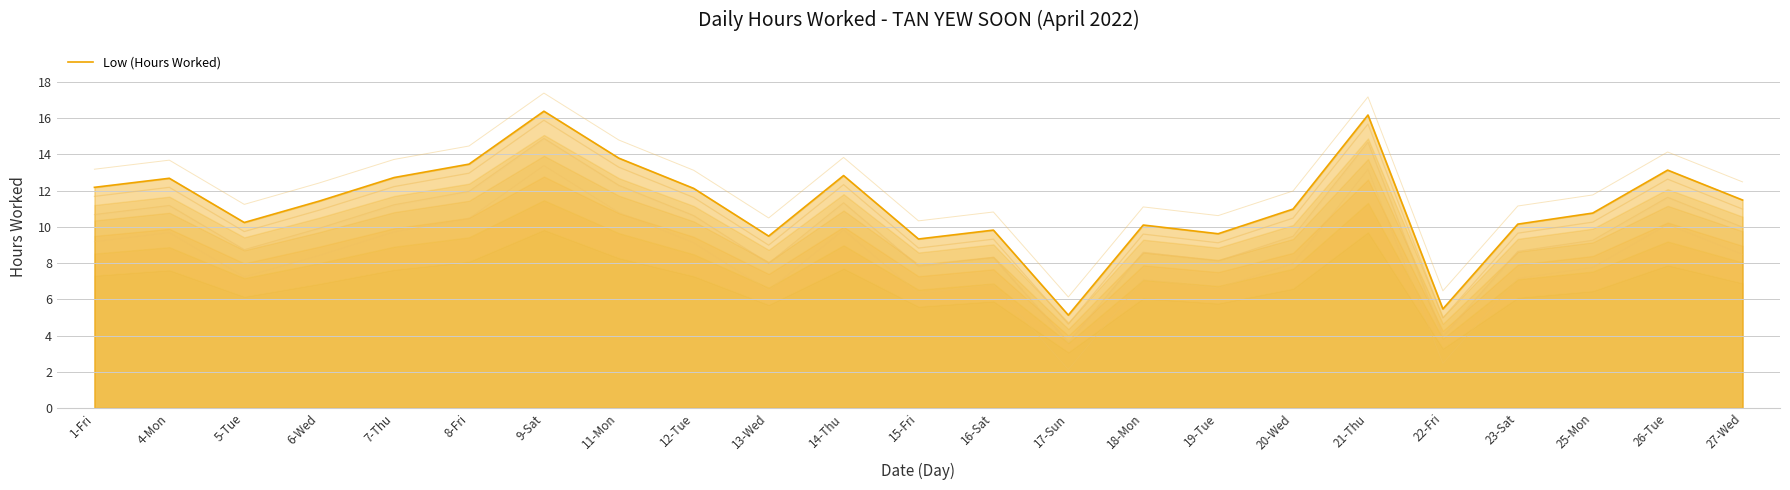

What is the change in value from 12-Tue to 23-Sat?

-2.0